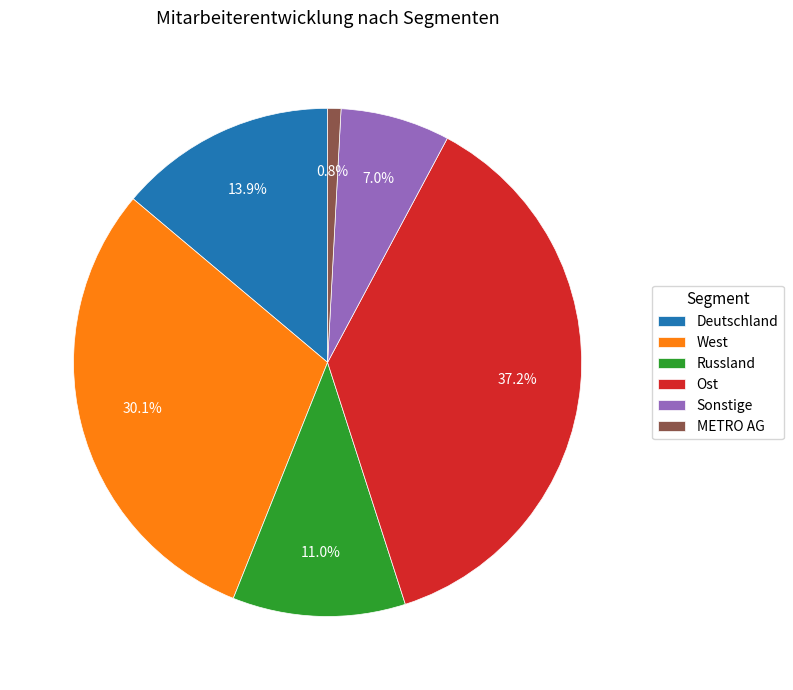

What is the largest slice in the pie chart?

Ost